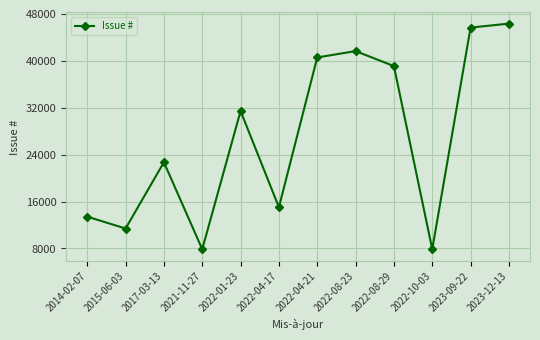

Approximately how many times larger is the value at 2017-03-13 compared to 2022-04-21?

0.6